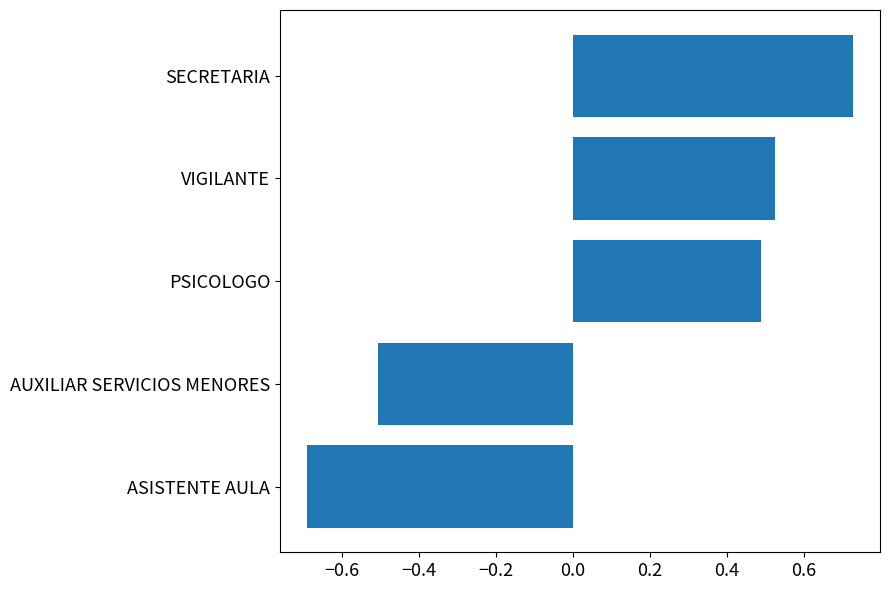

Which category has the highest value across all series?

SECRETARIA